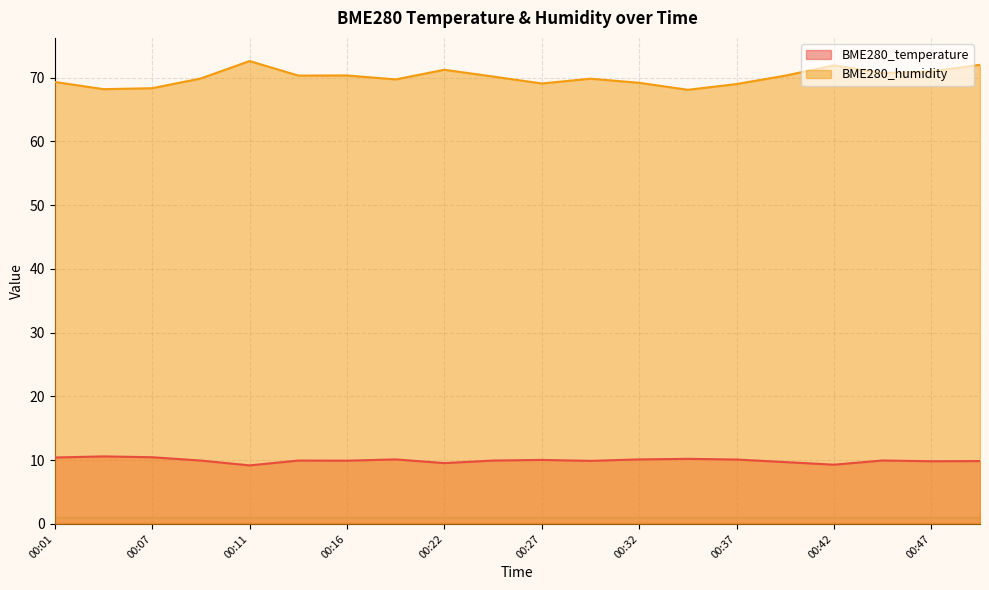

What is the difference between the maximum and minimum values in the BME280_humidity series?

4.5